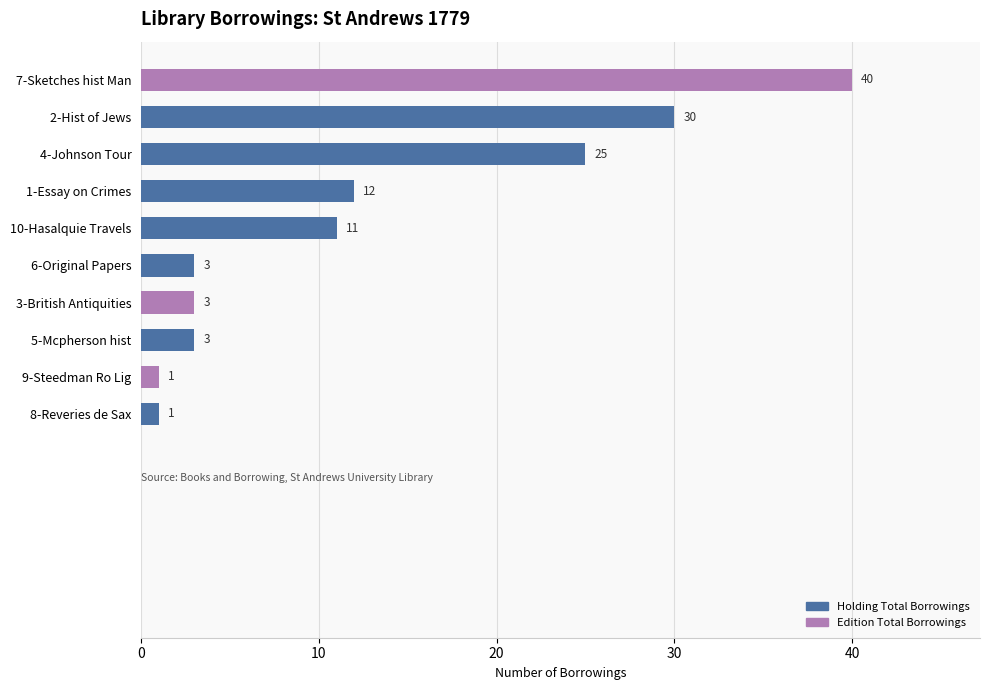

What is the greatest value displayed?

40